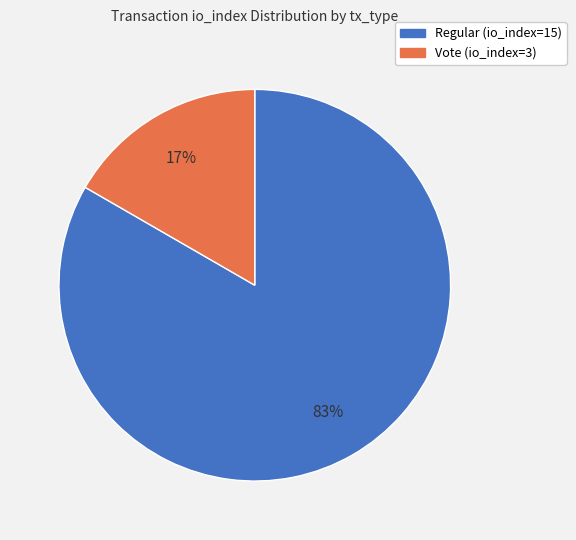

How many slices are in this pie chart?

2